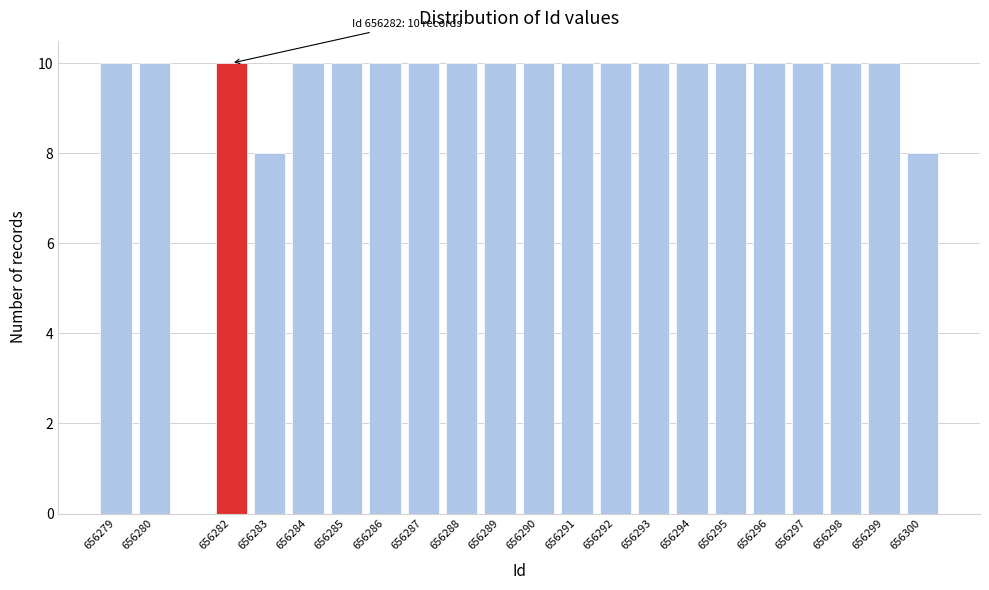

Reading left to right, list all the values displayed in this chart.

10	10	10	8	10	10	10	10	10	10	10	10	10	10	10	10	10	10	10	10	8